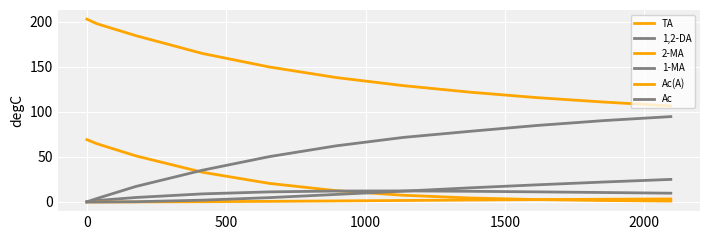

Rank the series by their maximum value, from highest to lowest.

Ac(A), Ac, TA, 1-MA, 1,2-DA, 2-MA